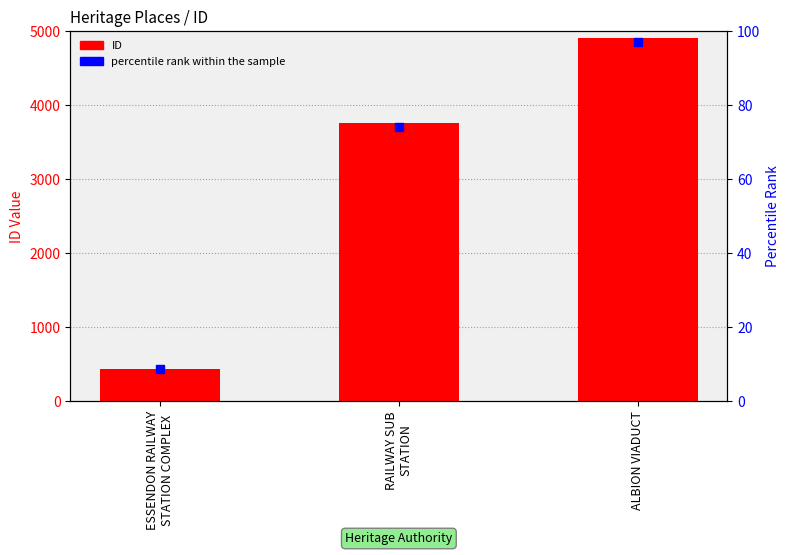

Which series has the largest total across all categories?

ID